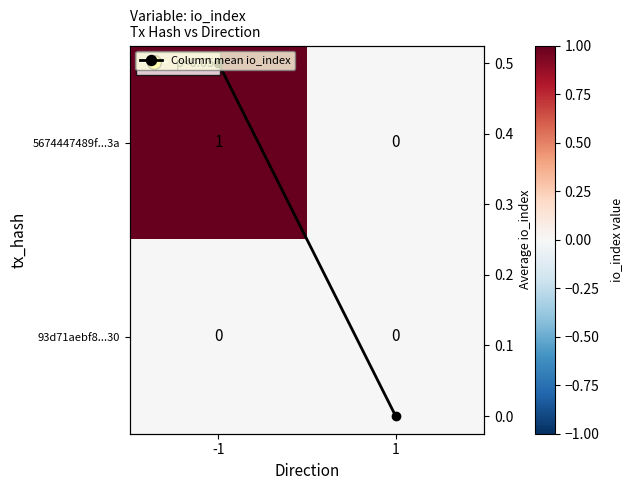

The value of 93d71aebf8...30 at 1 is 0.0. True or false?

True